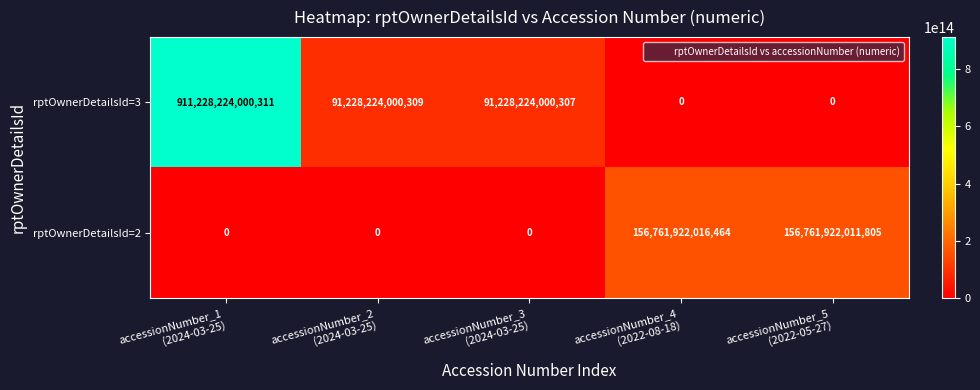

Which series has the largest total across all categories?

rptOwnerDetailsId=3